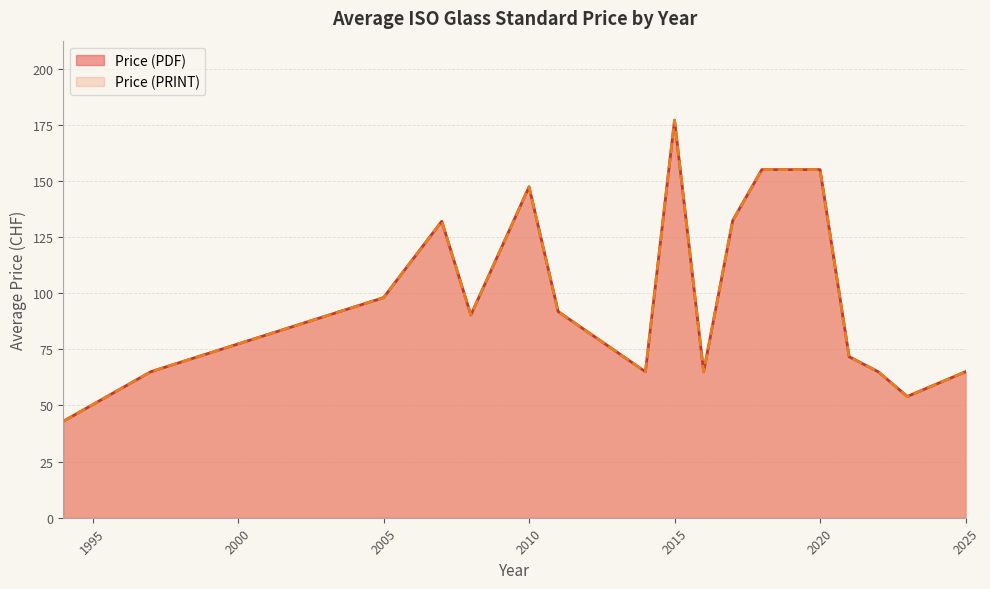

Does the chart have visible grid lines?

Yes